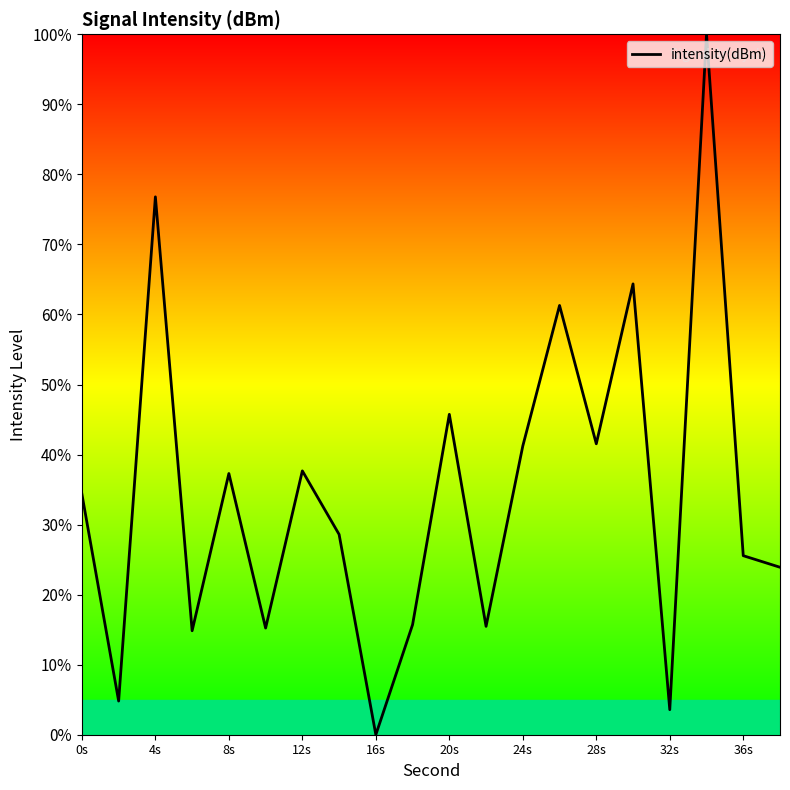

What is the difference between the maximum and minimum values?

100.0